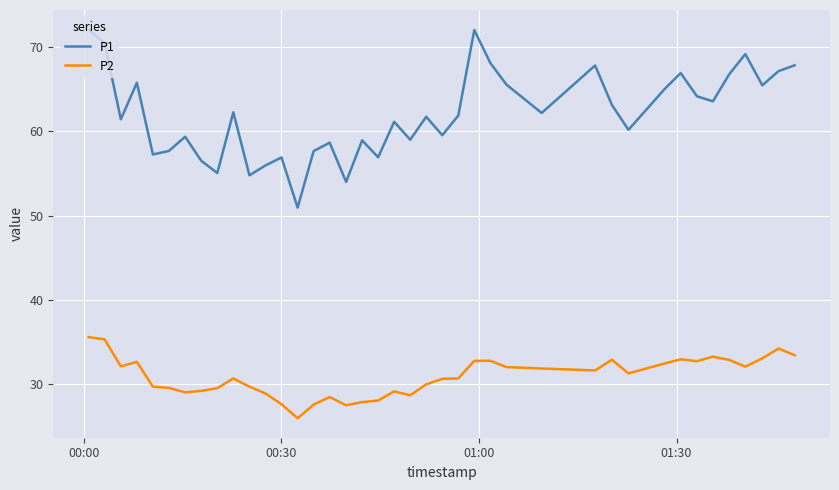

List the series in order of their overall mean, lowest first.

P2, P1